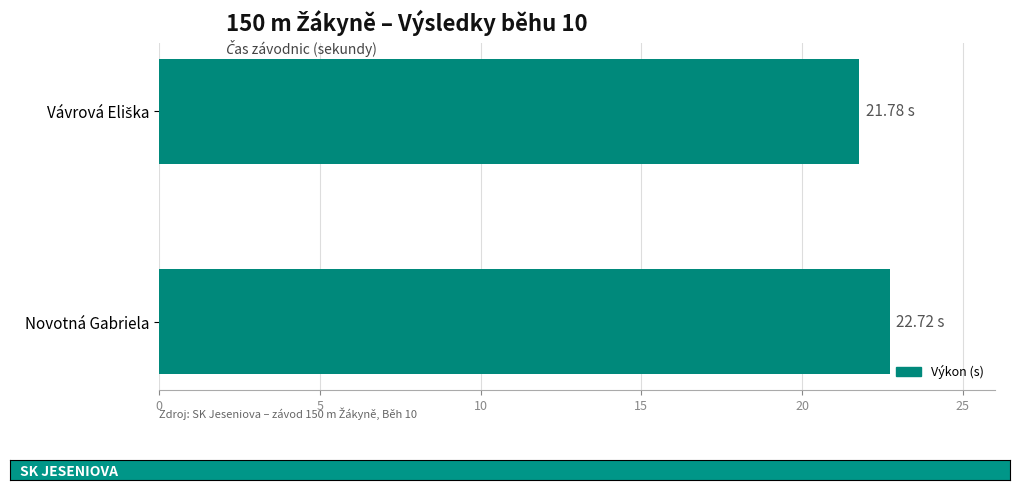

Which label corresponds to the largest value in the chart?

Novotná Gabriela